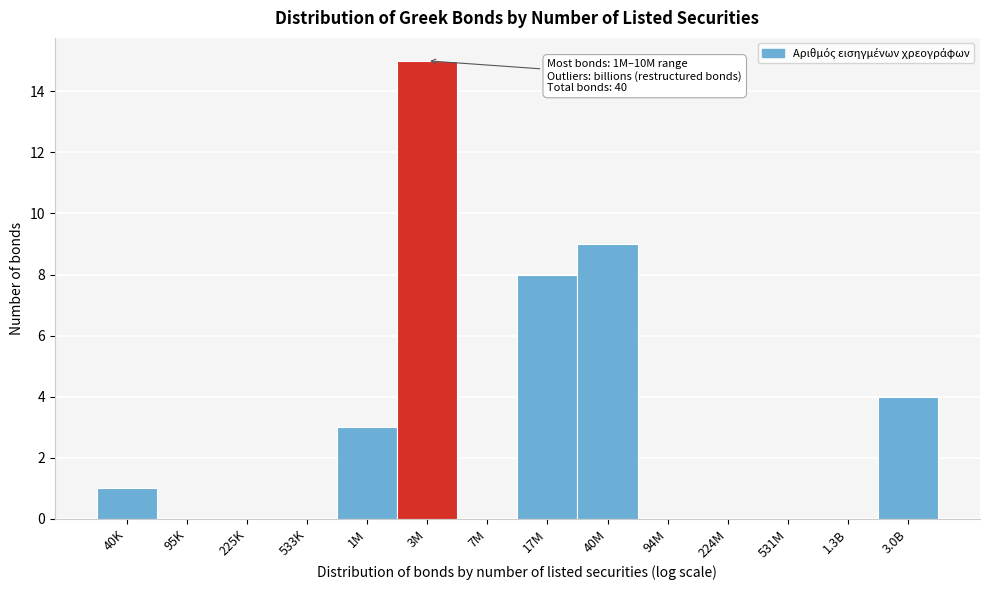

Reading left to right, extract all data points from this chart.

40K=1	95K=0	225K=0	533K=0	1M=3	3M=15	7M=0	17M=8	40M=9	94M=0	224M=0	531M=0	1.3B=0	3.0B=4